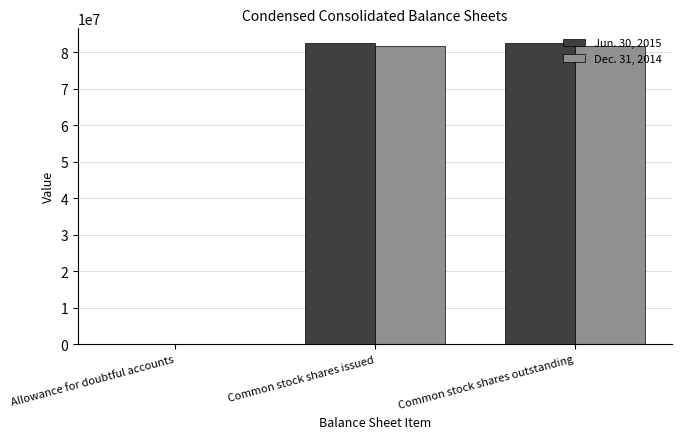

Reading right to left, list all the values displayed in this chart.

Jun. 30, 2015: 82481792	82481792	73636
Dec. 31, 2014: 81656763	81656763	88719